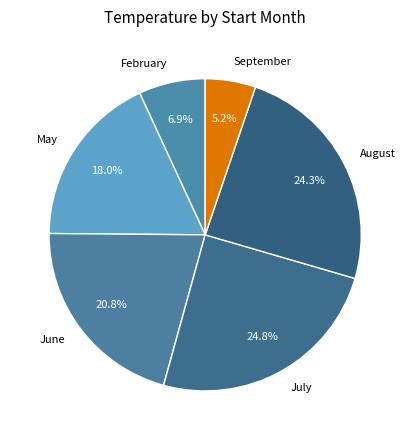

Between August and June, which is larger?

August